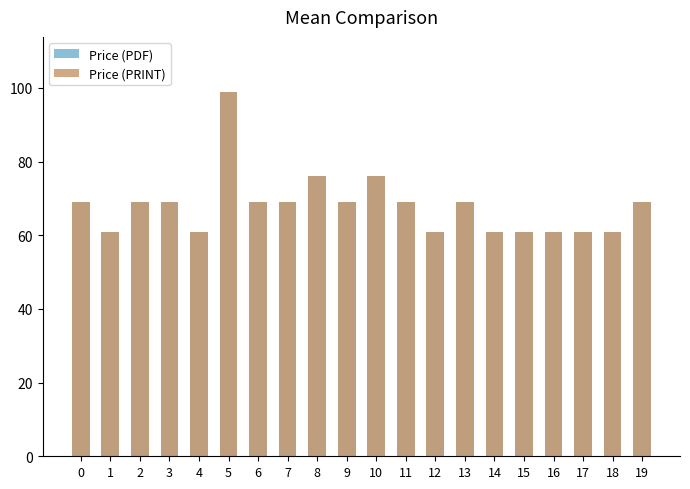

Which series has the largest range (max minus min)?

Price (PDF)